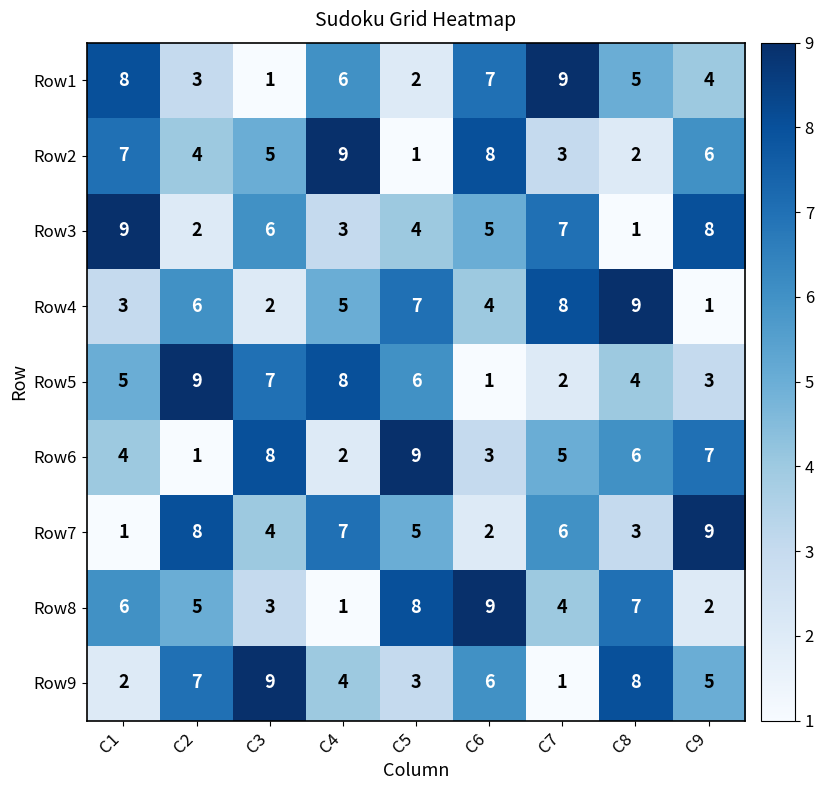

The Row9 series shows 2 at C4. True or false?

False